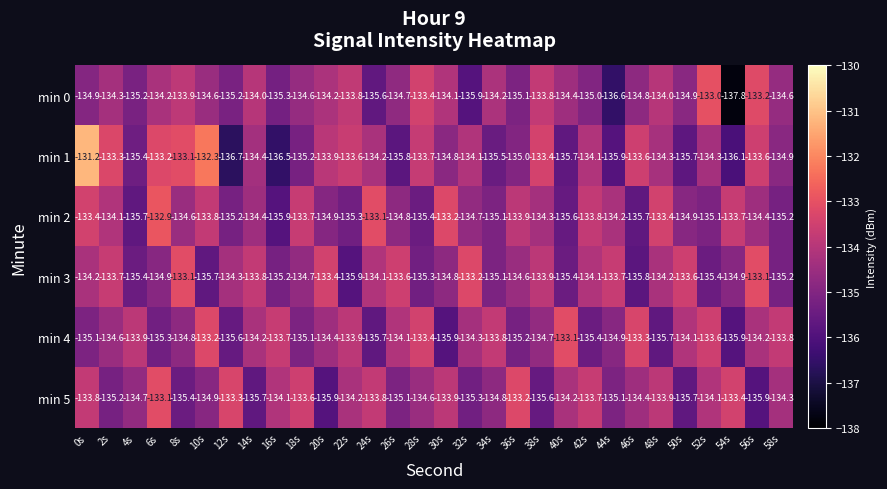

What is the approximate value of min 0 at 10s?

-134.6